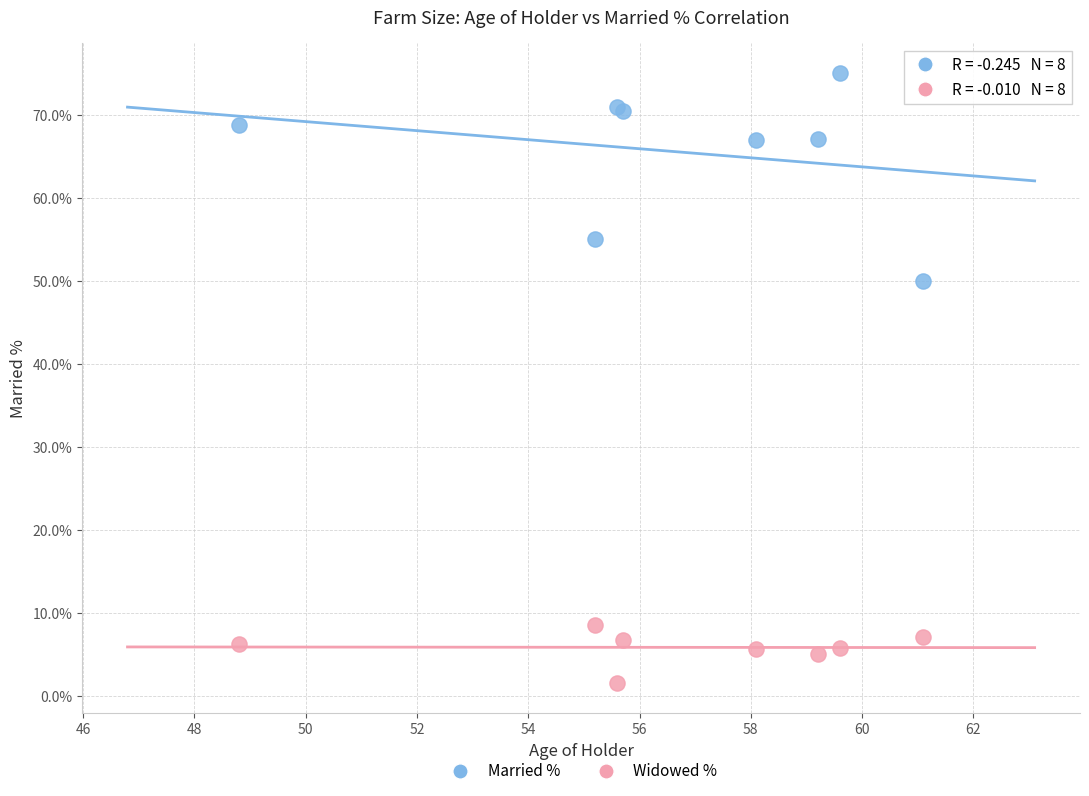

Which series has the largest Y range (max minus min)?

Married %